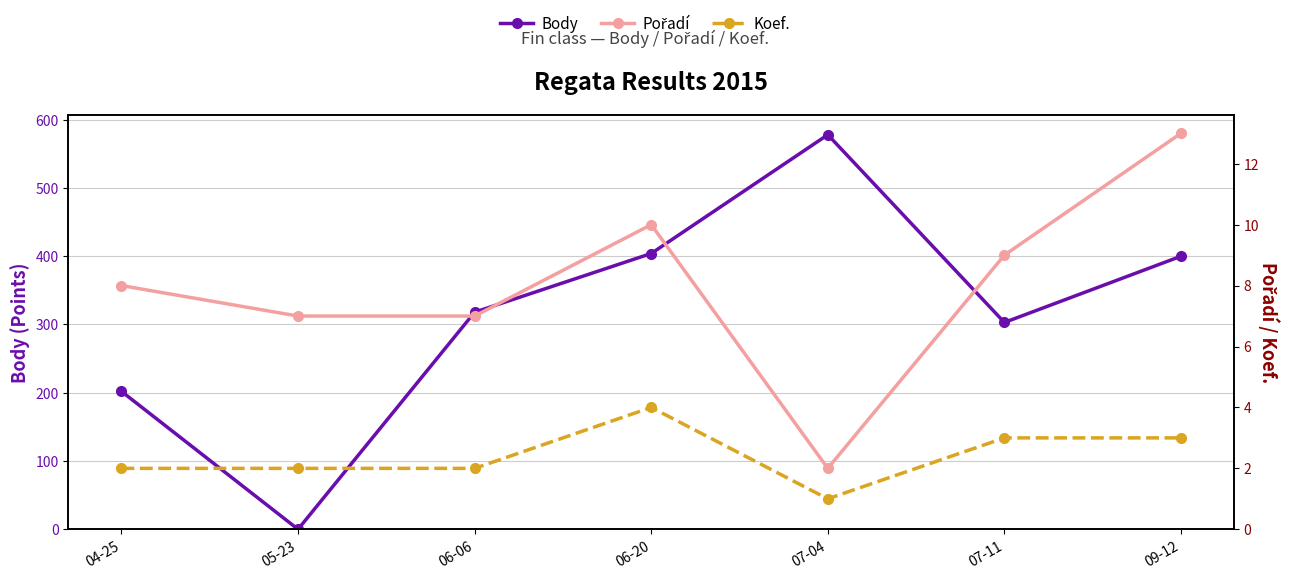

At how many categories does at least one series exceed 142?

6